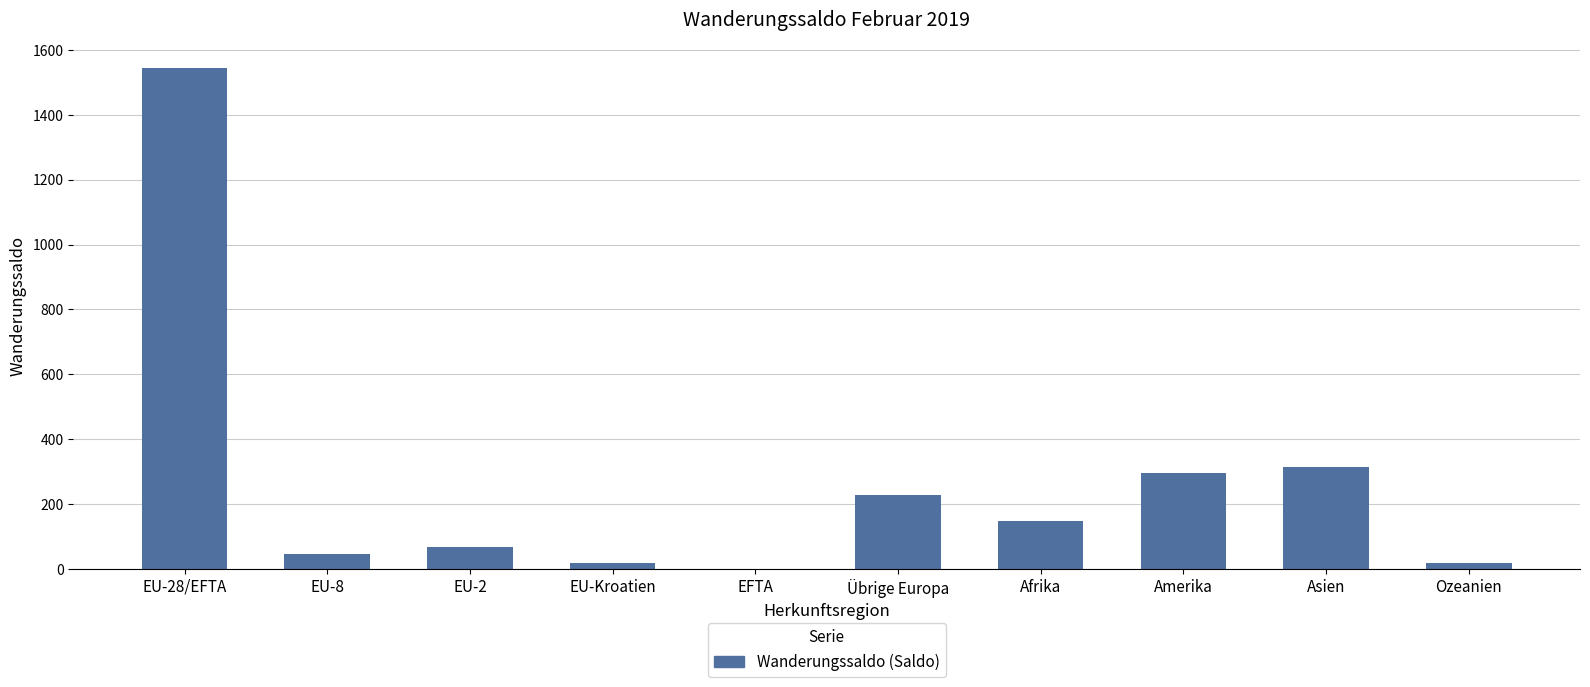

How many data points does each series have?

10